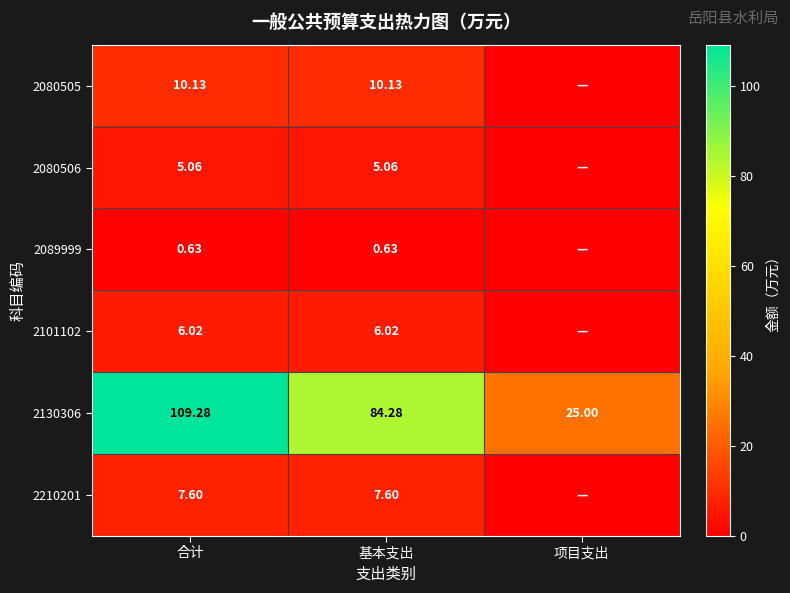

The 2101102 series shows 6.0 at 基本支出. True or false?

True